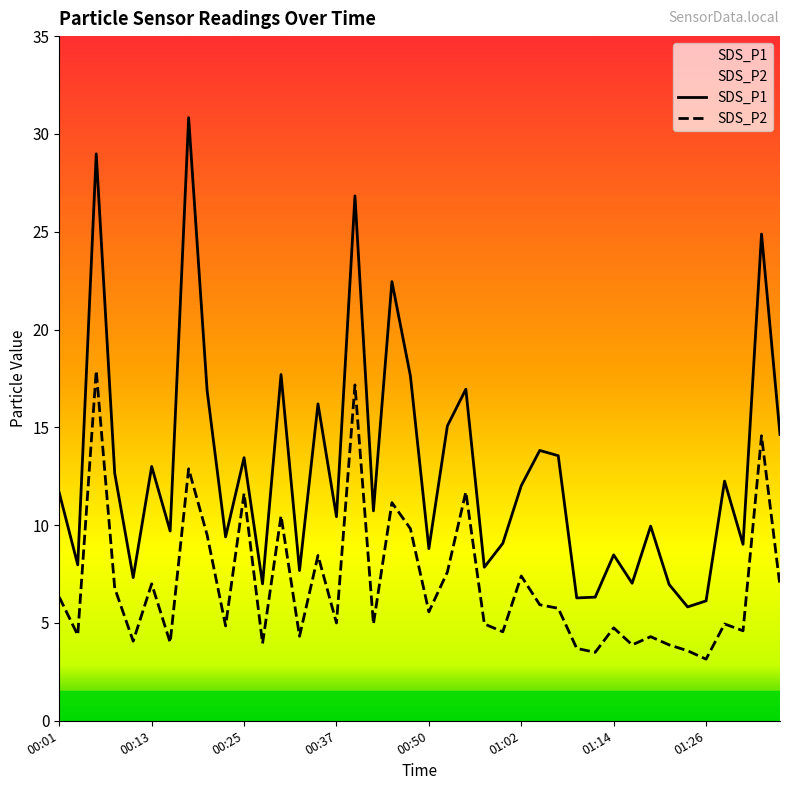

What is the lowest value of the SDS_P2 series?

3.1